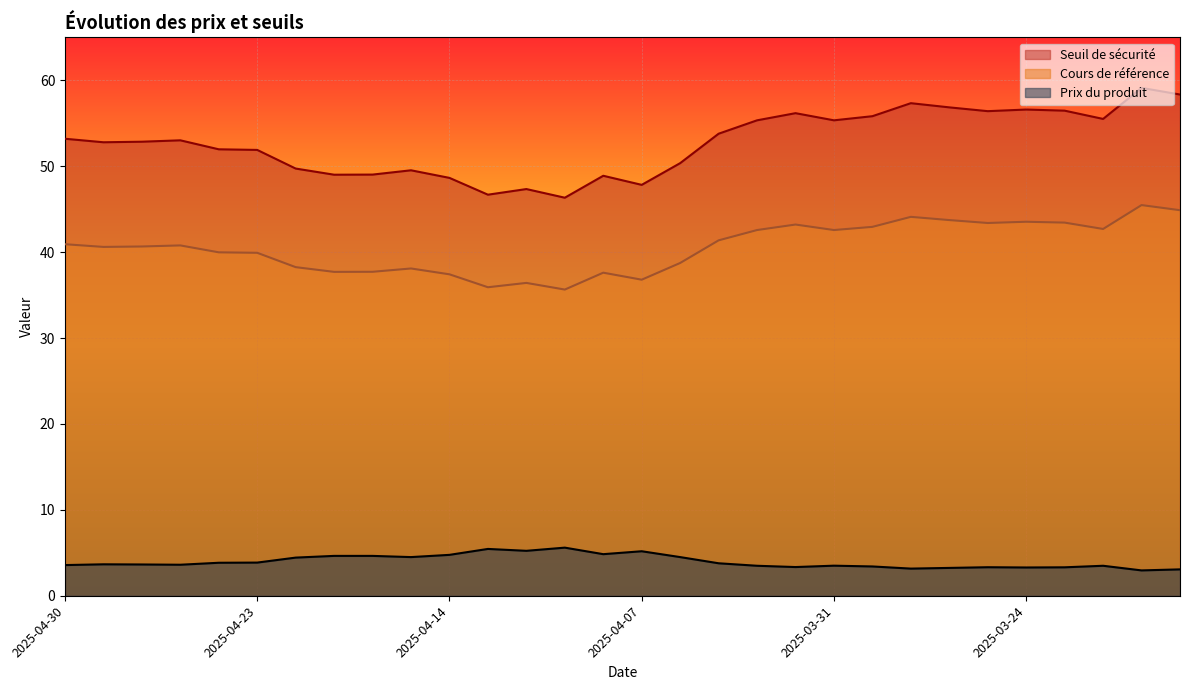

List the series in order of their overall mean, lowest first.

Prix du produit, Cours de référence, Seuil de sécurité